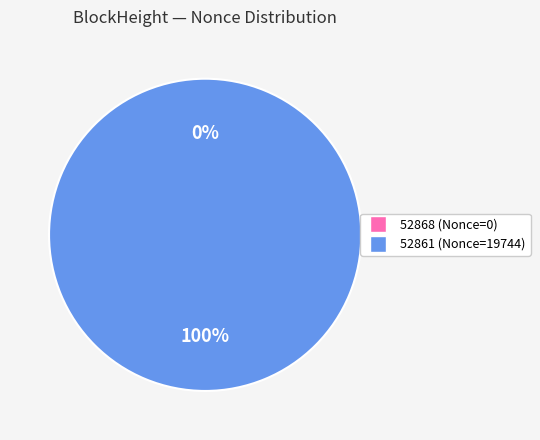

Count the number of slices in the pie.

2